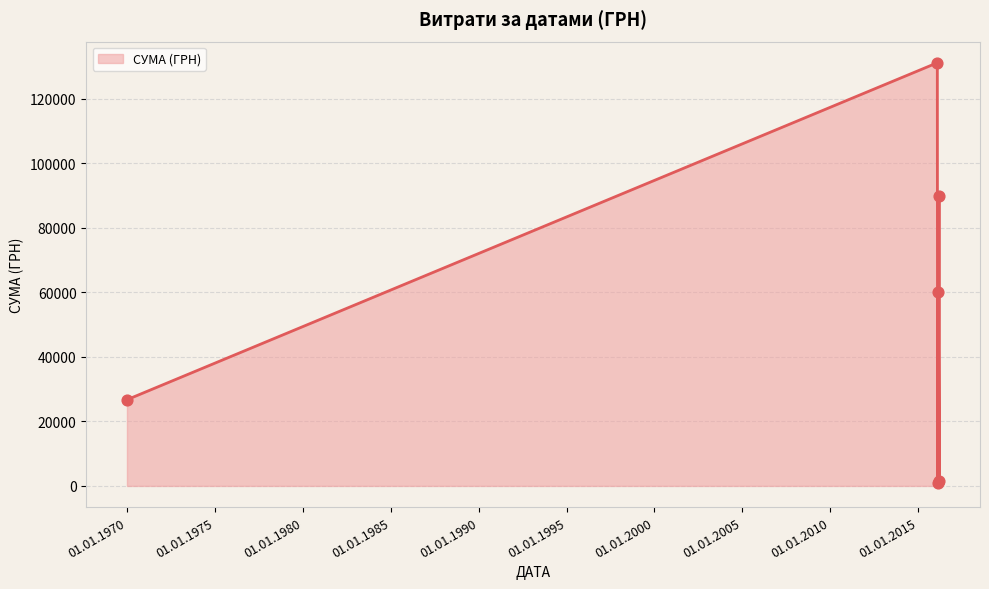

How many interior local peaks (higher than both neighbors) does the data have?

2